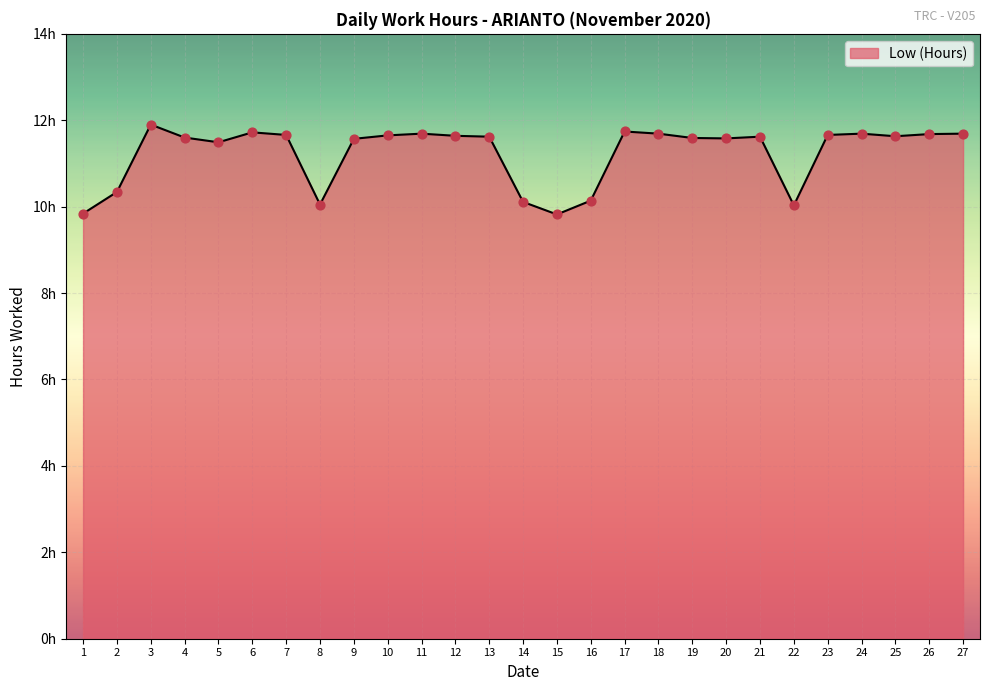

Between 12 and 4, which is larger?

12